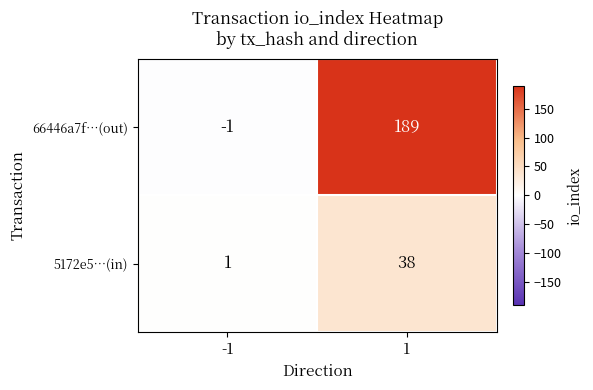

Reading left to right, extract all data points from this chart.

66446a7f…(out): -1=-1	1=189
5172e5…(in): -1=1	1=38